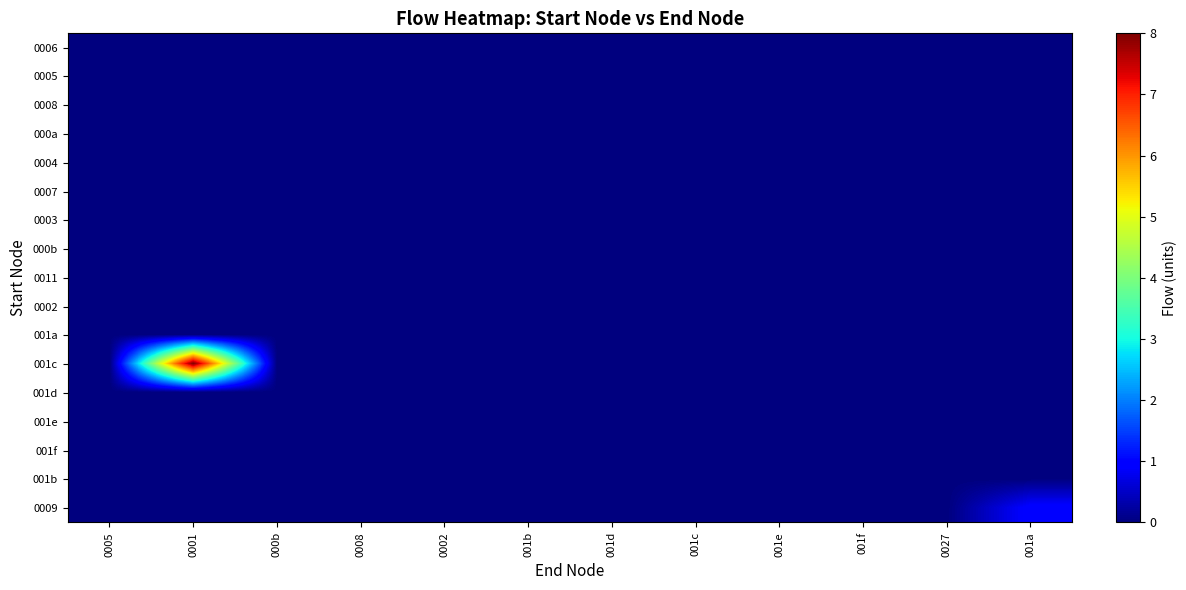

Reading left to right, list all the values displayed in this chart.

0006: 0005=0	0001=0	000b=0	0008=0	0002=0	001b=0	001d=0	001c=0	001e=0	001f=0	0027=0	001a=0
0005: 0005=0	0001=0	000b=0	0008=0	0002=0	001b=0	001d=0	001c=0	001e=0	001f=0	0027=0	001a=0
0008: 0005=0	0001=0	000b=0	0008=0	0002=0	001b=0	001d=0	001c=0	001e=0	001f=0	0027=0	001a=0
000a: 0005=0	0001=0	000b=0	0008=0	0002=0	001b=0	001d=0	001c=0	001e=0	001f=0	0027=0	001a=0
0004: 0005=0	0001=0	000b=0	0008=0	0002=0	001b=0	001d=0	001c=0	001e=0	001f=0	0027=0	001a=0
0007: 0005=0	0001=0	000b=0	0008=0	0002=0	001b=0	001d=0	001c=0	001e=0	001f=0	0027=0	001a=0
0003: 0005=0	0001=0	000b=0	0008=0	0002=0	001b=0	001d=0	001c=0	001e=0	001f=0	0027=0	001a=0
000b: 0005=0	0001=0	000b=0	0008=0	0002=0	001b=0	001d=0	001c=0	001e=0	001f=0	0027=0	001a=0
0011: 0005=0	0001=0	000b=0	0008=0	0002=0	001b=0	001d=0	001c=0	001e=0	001f=0	0027=0	001a=0
0002: 0005=0	0001=0	000b=0	0008=0	0002=0	001b=0	001d=0	001c=0	001e=0	001f=0	0027=0	001a=0
001a: 0005=0	0001=0	000b=0	0008=0	0002=0	001b=0	001d=0	001c=0	001e=0	001f=0	0027=0	001a=0
001c: 0005=0	0001=8	000b=0	0008=0	0002=0	001b=0	001d=0	001c=0	001e=0	001f=0	0027=0	001a=0
001d: 0005=0	0001=0	000b=0	0008=0	0002=0	001b=0	001d=0	001c=0	001e=0	001f=0	0027=0	001a=0
001e: 0005=0	0001=0	000b=0	0008=0	0002=0	001b=0	001d=0	001c=0	001e=0	001f=0	0027=0	001a=0
001f: 0005=0	0001=0	000b=0	0008=0	0002=0	001b=0	001d=0	001c=0	001e=0	001f=0	0027=0	001a=0
001b: 0005=0	0001=0	000b=0	0008=0	0002=0	001b=0	001d=0	001c=0	001e=0	001f=0	0027=0	001a=0
0009: 0005=0	0001=0	000b=0	0008=0	0002=0	001b=0	001d=0	001c=0	001e=0	001f=0	0027=0	001a=1